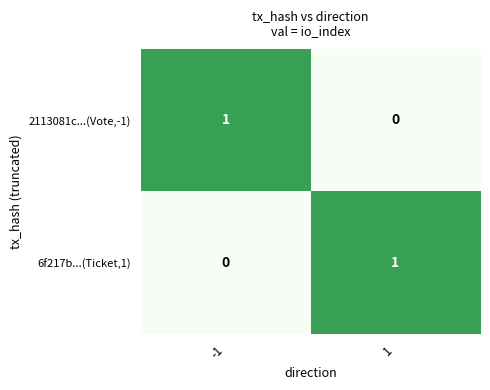

List the labels in order of 2113081c...(Vote,-1) value, smallest first.

1, -1